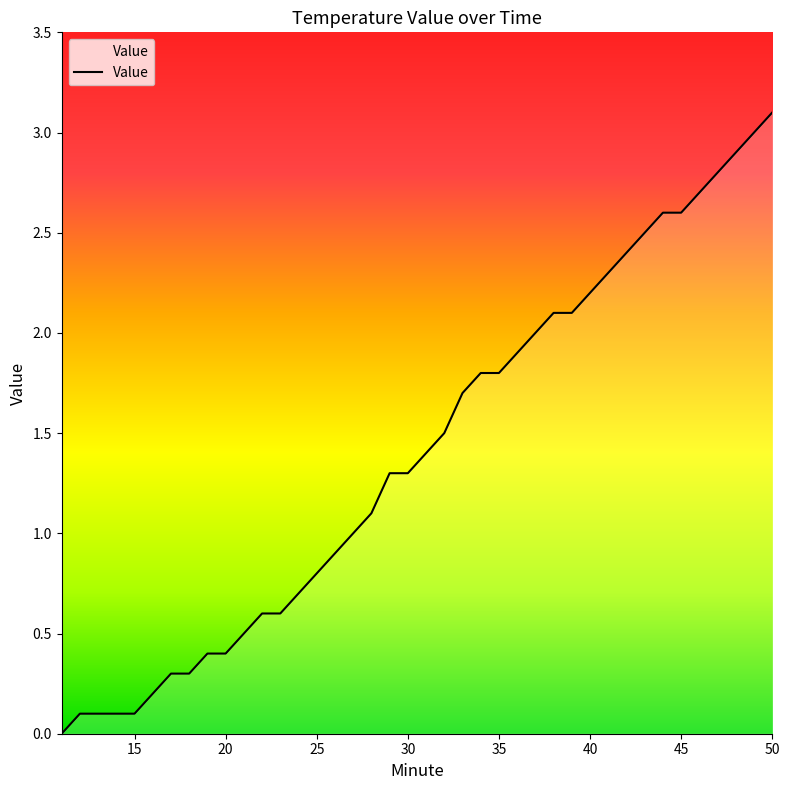

What is the maximum value shown in the chart?

3.1